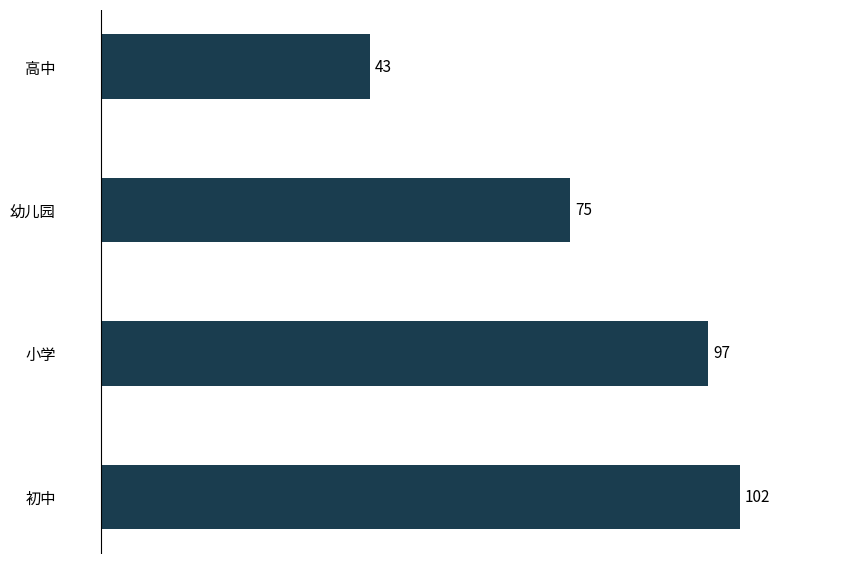

Approximately how many times larger is the value at 幼儿园 compared to 高中?

1.7